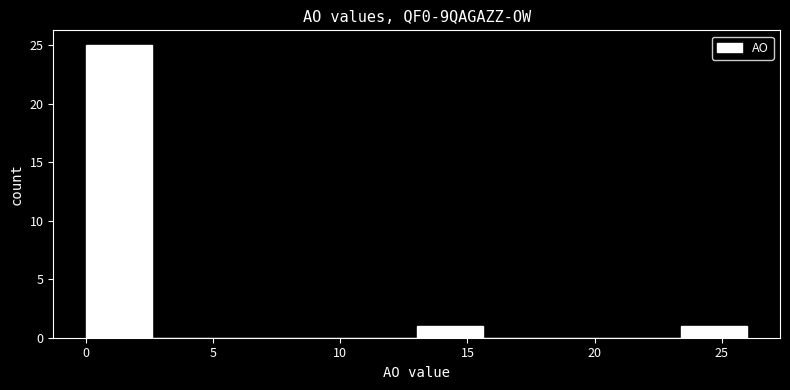

Which range on the x-axis has the tallest bar?

0.0 to 2.6